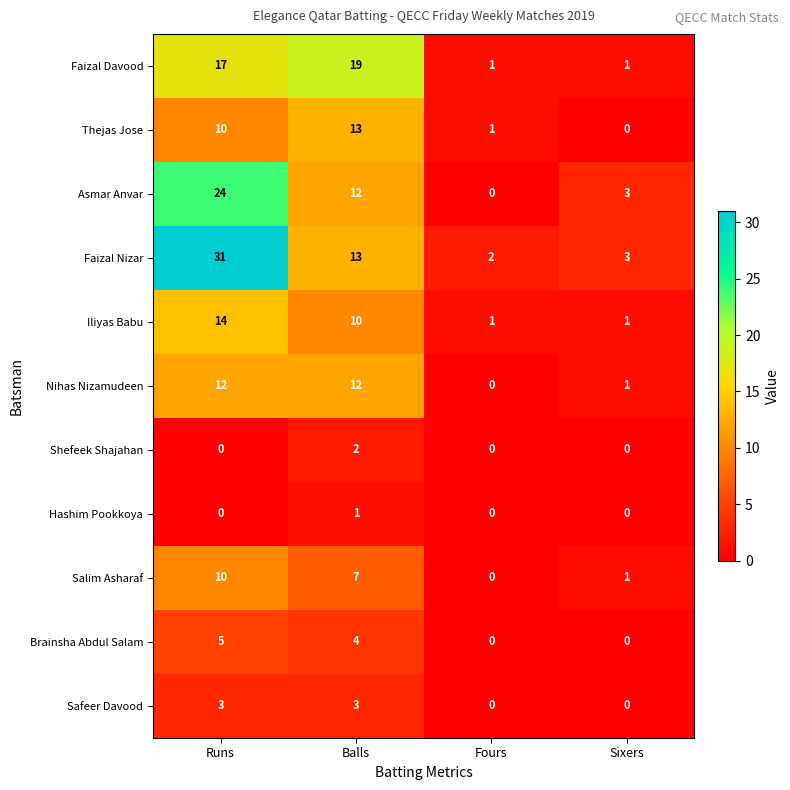

What is the difference between the maximum and minimum values in the Faizal Davood series?

18